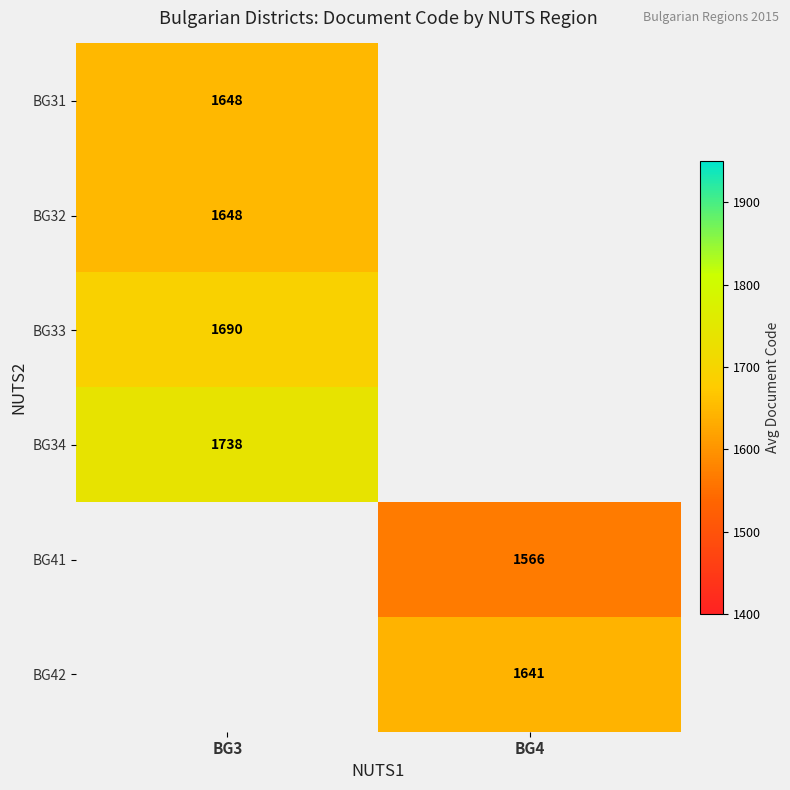

The BG41 series shows 2362.2 at BG4. True or false?

False